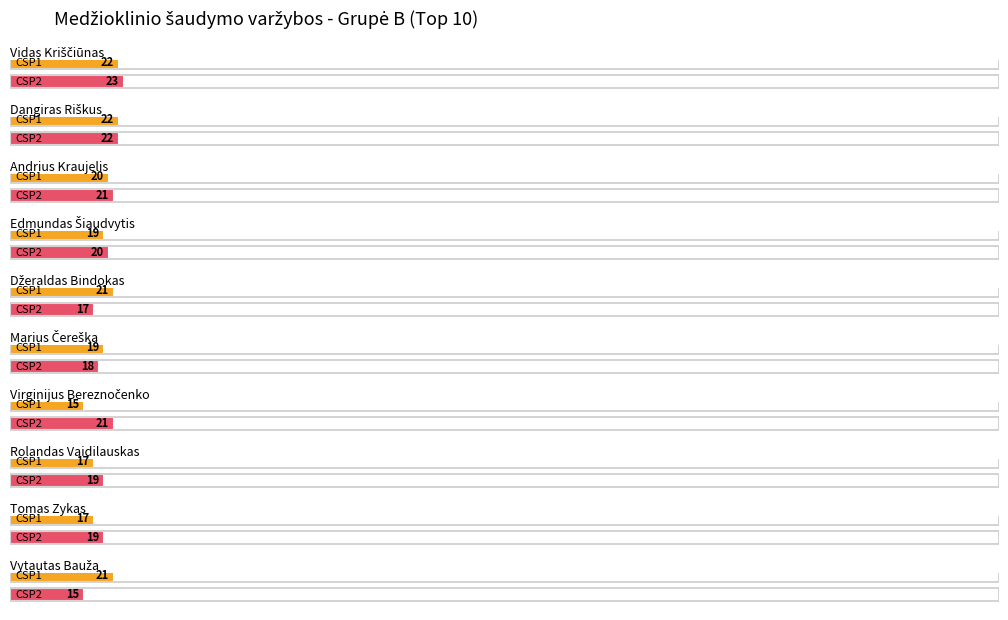

What is the value of the CSP1 bar at the 2nd from the left?

22